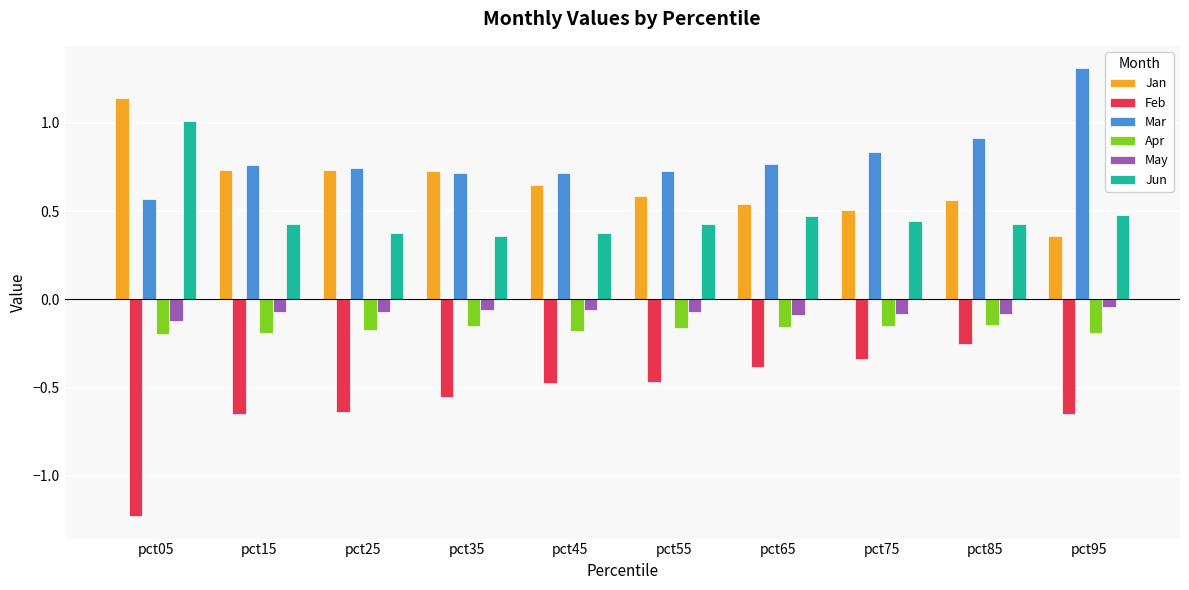

What is the total value across all series at pct45?

1.0